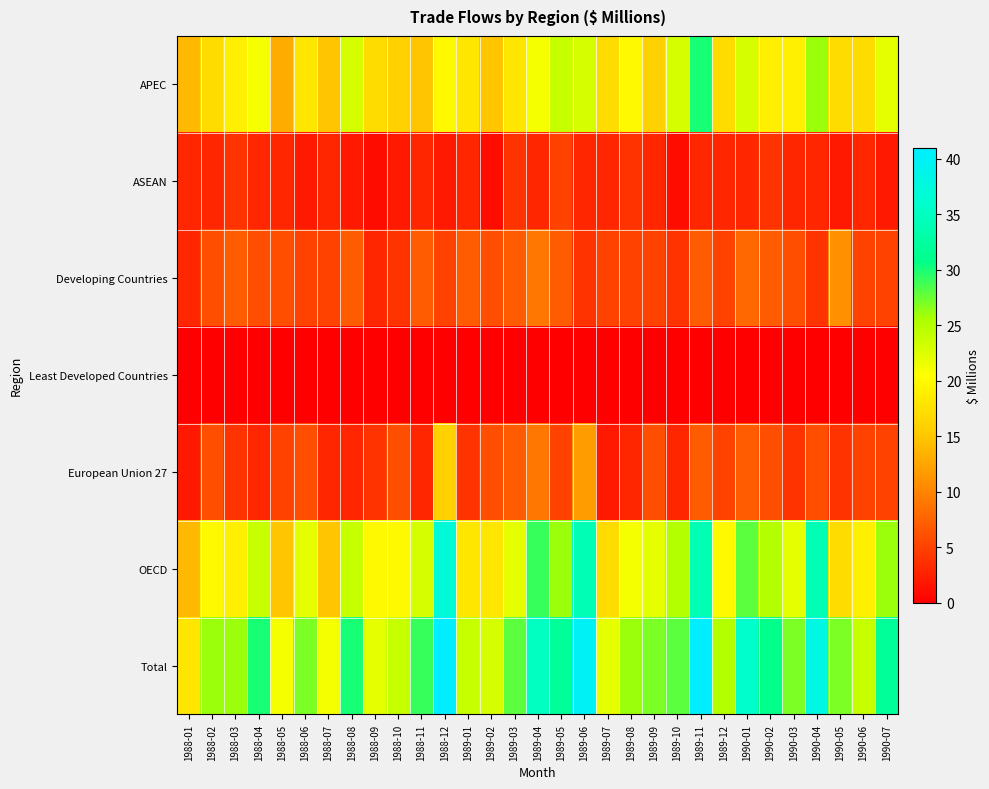

Reading left to right, what are all the values shown in this chart?

APEC: 1988-01=14	1988-02=17	1988-03=19	1988-04=21	1988-05=13	1988-06=18	1988-07=15	1988-08=23	1988-09=17	1988-10=16	1988-11=15	1988-12=20	1989-01=18	1989-02=15	1989-03=18	1989-04=21	1989-05=24	1989-06=23	1989-07=17	1989-08=20	1989-09=16	1989-10=23	1989-11=30	1989-12=17	1990-01=23	1990-02=19	1990-03=19	1990-04=26	1990-05=17	1990-06=17	1990-07=22
ASEAN: 1988-01=3	1988-02=3	1988-03=4	1988-04=3	1988-05=3	1988-06=2	1988-07=3	1988-08=2	1988-09=1	1988-10=2	1988-11=3	1988-12=2	1989-01=3	1989-02=1	1989-03=4	1989-04=3	1989-05=5	1989-06=3	1989-07=3	1989-08=4	1989-09=3	1989-10=1	1989-11=3	1989-12=3	1990-01=3	1990-02=4	1990-03=3	1990-04=3	1990-05=2	1990-06=3	1990-07=2
Developing Countries: 1988-01=3	1988-02=6	1988-03=7	1988-04=6	1988-05=6	1988-06=5	1988-07=5	1988-08=7	1988-09=3	1988-10=4	1988-11=7	1988-12=5	1989-01=7	1989-02=6	1989-03=7	1989-04=9	1989-05=7	1989-06=4	1989-07=5	1989-08=5	1989-09=5	1989-10=4	1989-11=7	1989-12=5	1990-01=8	1990-02=7	1990-03=6	1990-04=4	1990-05=11	1990-06=5	1990-07=5
Least Developed Countries: 1988-01=0	1988-02=0	1988-03=0	1988-04=0	1988-05=0	1988-06=0	1988-07=0	1988-08=0	1988-09=0	1988-10=0	1988-11=0	1988-12=0	1989-01=0	1989-02=0	1989-03=0	1989-04=0	1989-05=0	1989-06=0	1989-07=0	1989-08=0	1989-09=0	1989-10=0	1989-11=0	1989-12=0	1990-01=0	1990-02=0	1990-03=0	1990-04=0	1990-05=0	1990-06=0	1990-07=0
European Union 27: 1988-01=2	1988-02=6	1988-03=4	1988-04=3	1988-05=5	1988-06=6	1988-07=3	1988-08=3	1988-09=4	1988-10=6	1988-11=3	1988-12=16	1989-01=4	1989-02=6	1989-03=7	1989-04=9	1989-05=5	1989-06=12	1989-07=2	1989-08=3	1989-09=6	1989-10=3	1989-11=7	1989-12=5	1990-01=7	1990-02=6	1990-03=4	1990-04=6	1990-05=4	1990-06=5	1990-07=5
OECD: 1988-01=14	1988-02=20	1988-03=19	1988-04=24	1988-05=15	1988-06=22	1988-07=15	1988-08=24	1988-09=20	1988-10=20	1988-11=23	1988-12=37	1989-01=18	1989-02=18	1989-03=22	1989-04=29	1989-05=26	1989-06=34	1989-07=17	1989-08=21	1989-09=22	1989-10=25	1989-11=34	1989-12=20	1990-01=28	1990-02=25	1990-03=22	1990-04=34	1990-05=17	1990-06=19	1990-07=26
Total: 1988-01=18	1988-02=26	1988-03=26	1988-04=30	1988-05=21	1988-06=27	1988-07=21	1988-08=30	1988-09=22	1988-10=24	1988-11=29	1988-12=41	1989-01=24	1989-02=23	1989-03=28	1989-04=35	1989-05=32	1989-06=40	1989-07=22	1989-08=26	1989-09=27	1989-10=28	1989-11=41	1989-12=25	1990-01=36	1990-02=31	1990-03=27	1990-04=38	1990-05=27	1990-06=24	1990-07=32